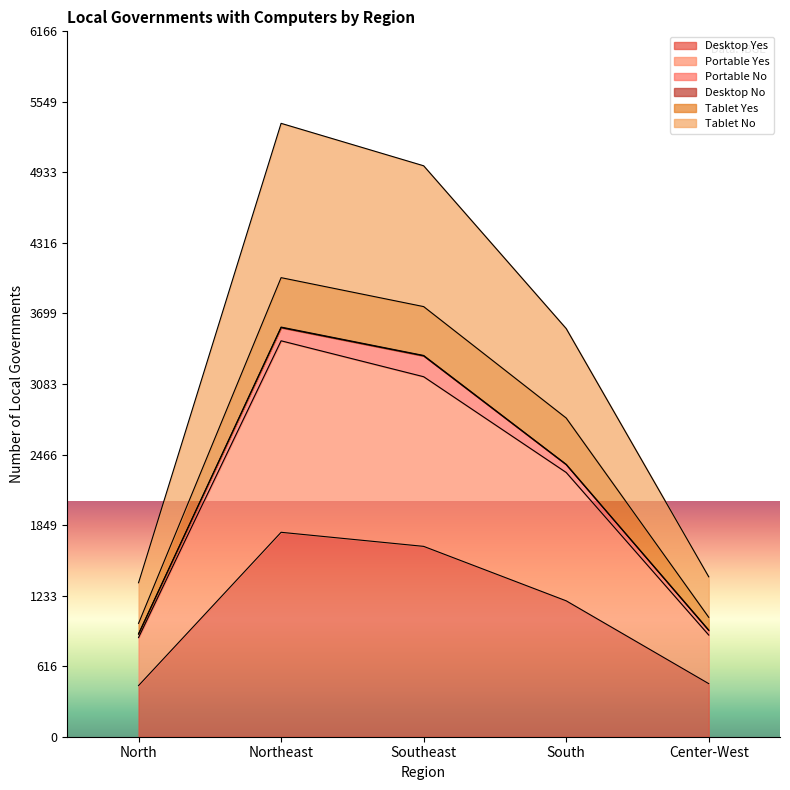

What is the maximum value for Desktop Yes?

1787